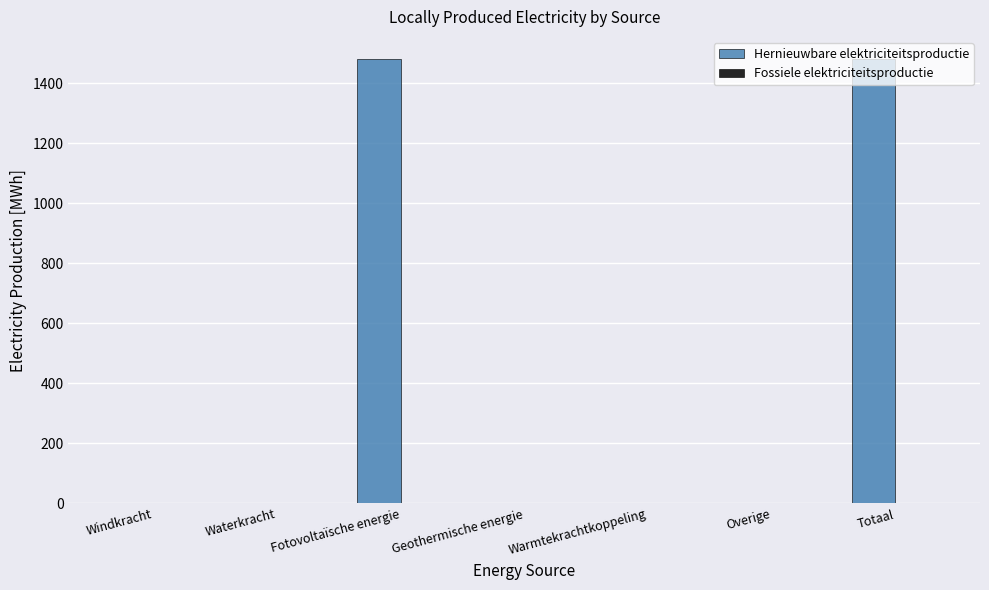

What is the sum of the values at Waterkracht and Fotovoltaïsche energie?

1480.2